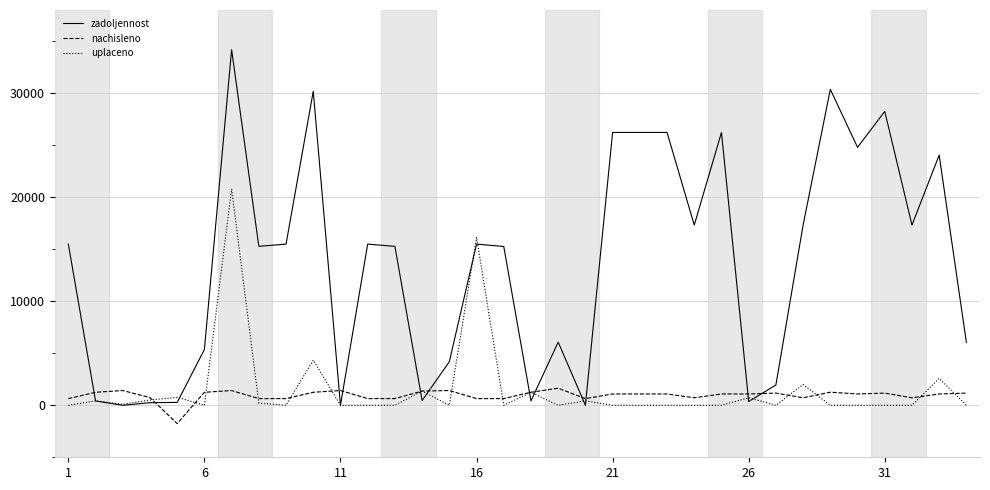

Which series has the largest range (max minus min)?

zadoljennost